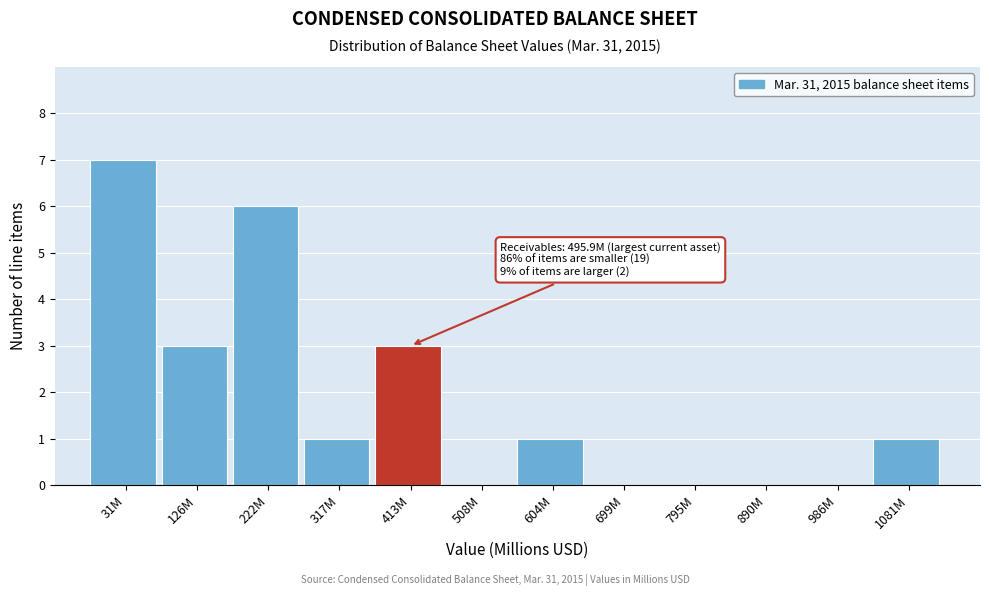

Reading right to left, transcribe all the data shown in this chart.

1081M=1	986M=0	890M=0	795M=0	699M=0	604M=1	508M=0	413M=3	317M=1	222M=6	126M=3	31M=7